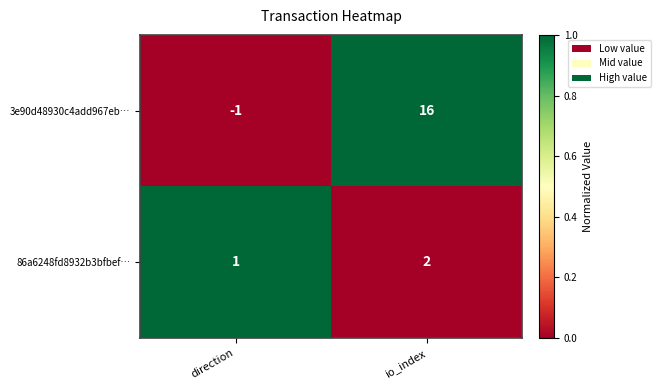

Is it true that 86a6248fd8932b3bfbef… equals 2 at direction?

False